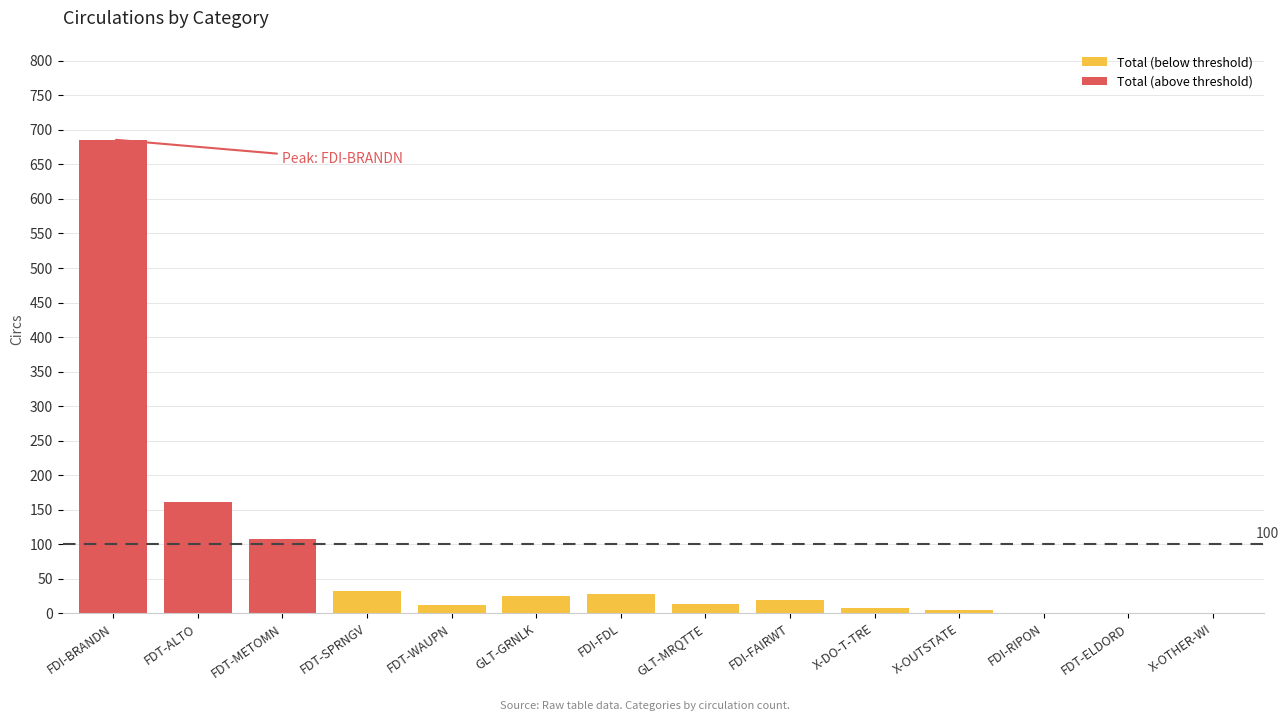

What is the change in value from FDT-ALTO to FDI-FDL?

-133